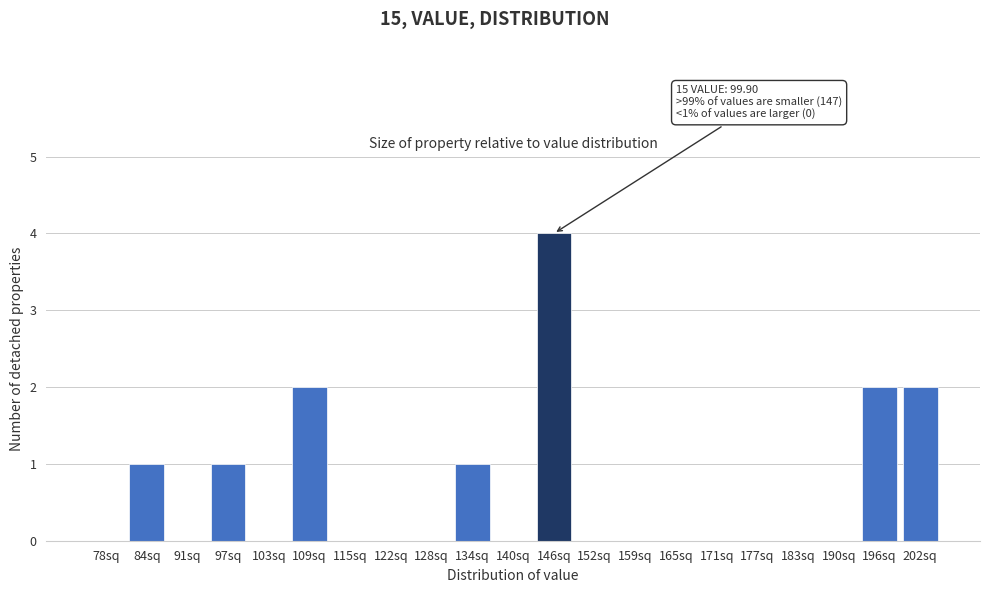

Reading left to right, transcribe all the data shown in this chart.

78sq=0	84sq=1	91sq=0	97sq=1	103sq=0	109sq=2	115sq=0	122sq=0	128sq=0	134sq=1	140sq=0	146sq=4	152sq=0	159sq=0	165sq=0	171sq=0	177sq=0	183sq=0	190sq=0	196sq=2	202sq=2